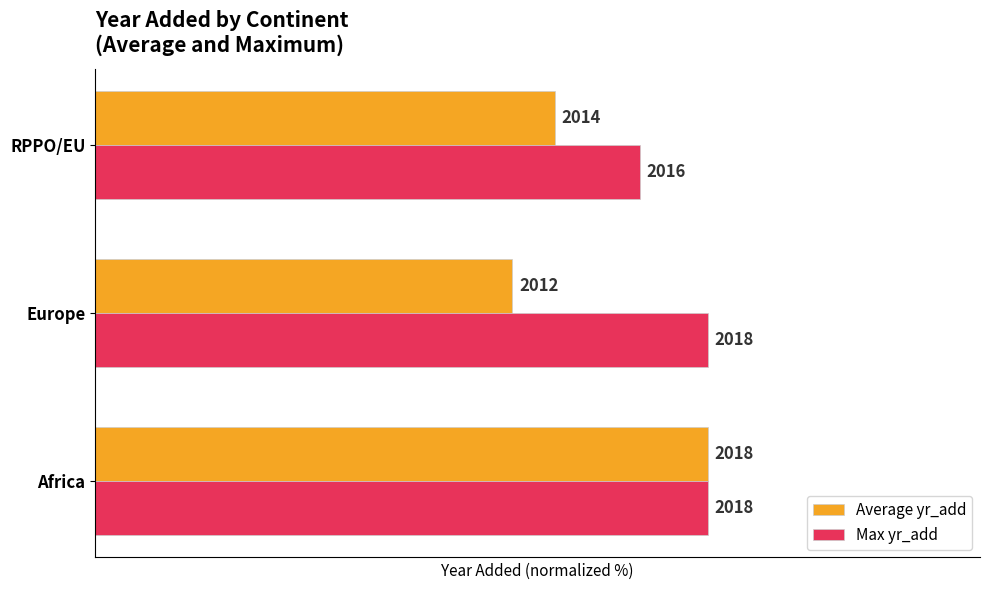

What are all the series names shown in the legend?

Average yr_add, Max yr_add